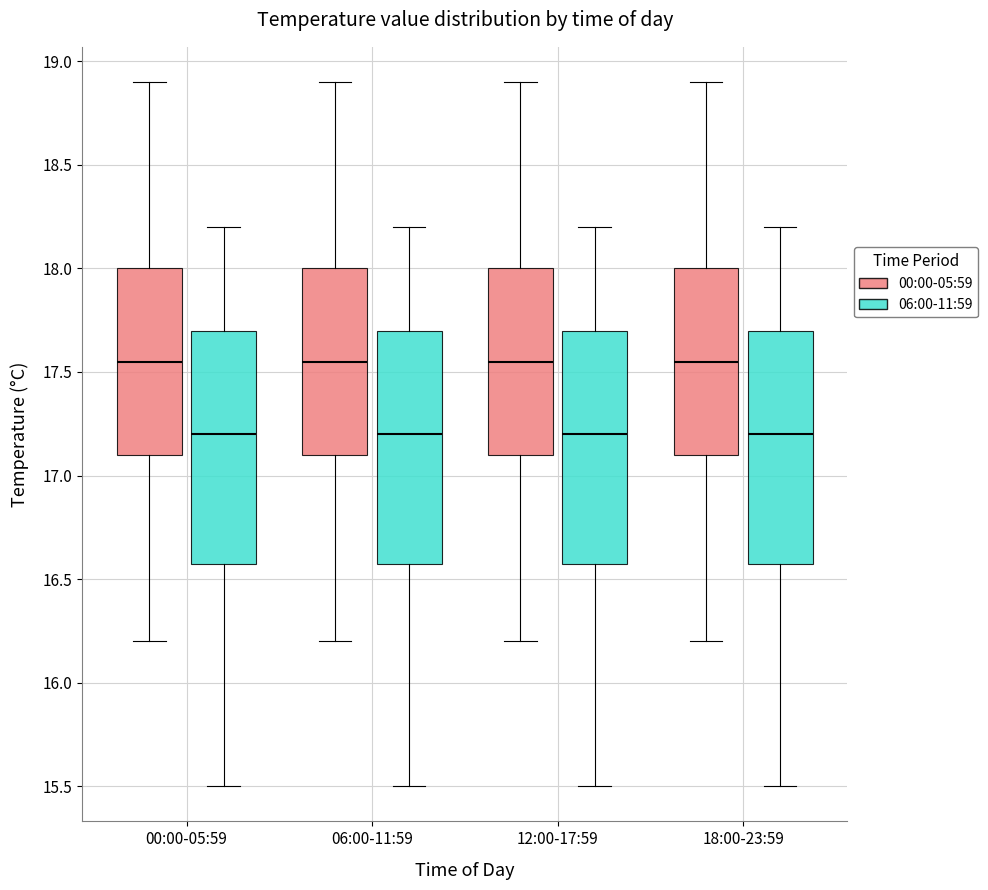

Reading left to right, read every box against the y-axis: the position of its median line, the range the box covers, and the ends of its whiskers. The values are not printed on the chart, so give them approximately, as read against the axis.

00:00-05:59 (00:00-05:59): median 17.55, box 17.10 to 18.00, whiskers 16.20 to 18.90
00:00-05:59 (06:00-11:59): median 17.20, box 16.60 to 17.70, whiskers 15.50 to 18.20
06:00-11:59 (00:00-05:59): median 17.55, box 17.10 to 18.00, whiskers 16.20 to 18.90
06:00-11:59 (06:00-11:59): median 17.20, box 16.60 to 17.70, whiskers 15.50 to 18.20
12:00-17:59 (00:00-05:59): median 17.55, box 17.10 to 18.00, whiskers 16.20 to 18.90
12:00-17:59 (06:00-11:59): median 17.20, box 16.60 to 17.70, whiskers 15.50 to 18.20
18:00-23:59 (00:00-05:59): median 17.55, box 17.10 to 18.00, whiskers 16.20 to 18.90
18:00-23:59 (06:00-11:59): median 17.20, box 16.60 to 17.70, whiskers 15.50 to 18.20